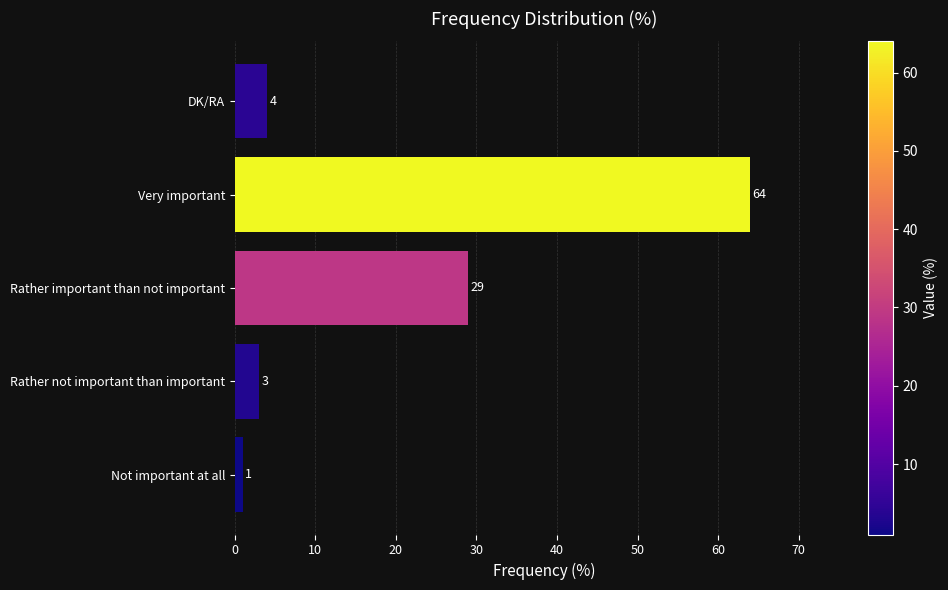

Reading bottom to top, extract all data points from this chart.

1	3	29	64	4